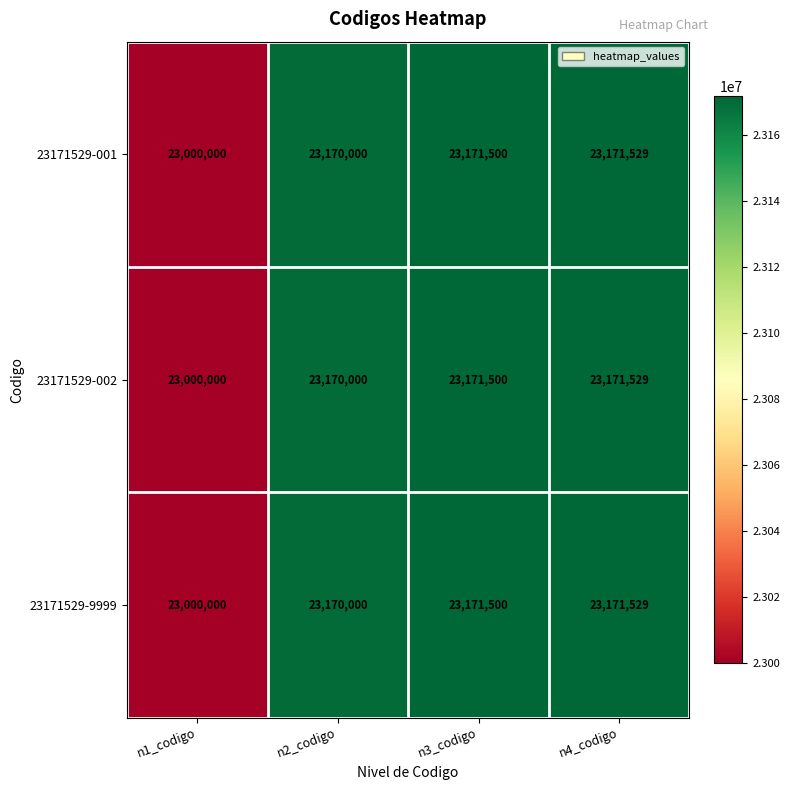

How many distinct data groups are displayed?

3